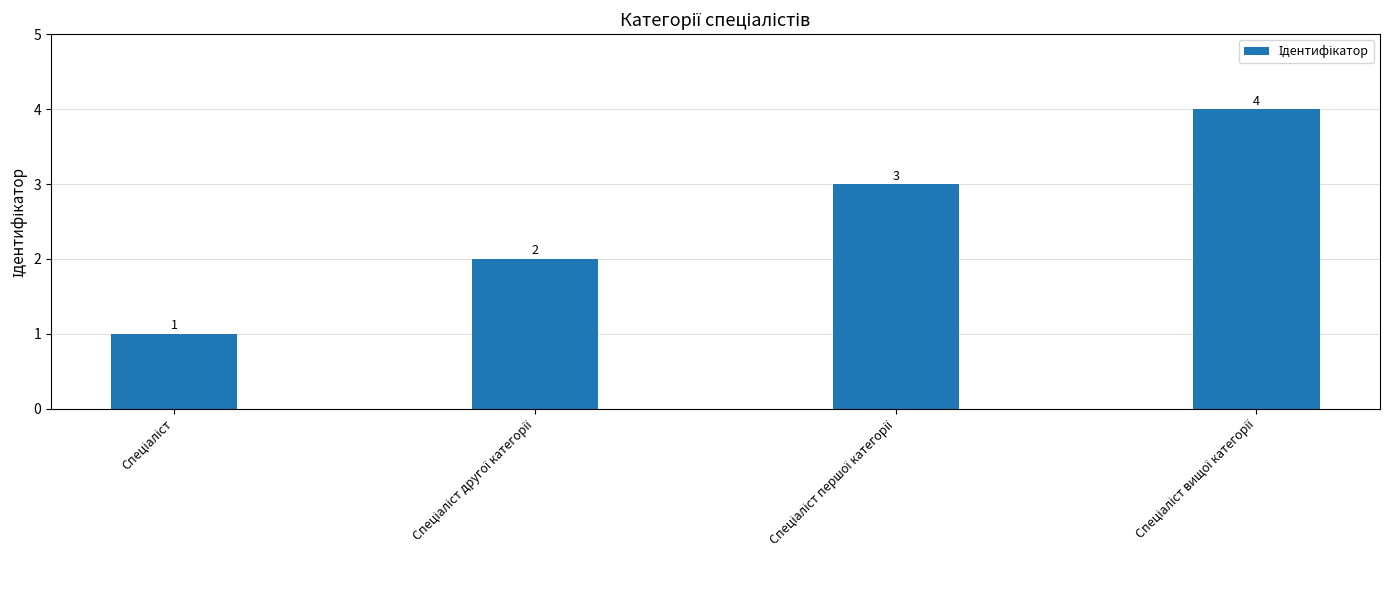

What is the difference between the second highest and minimum values?

2